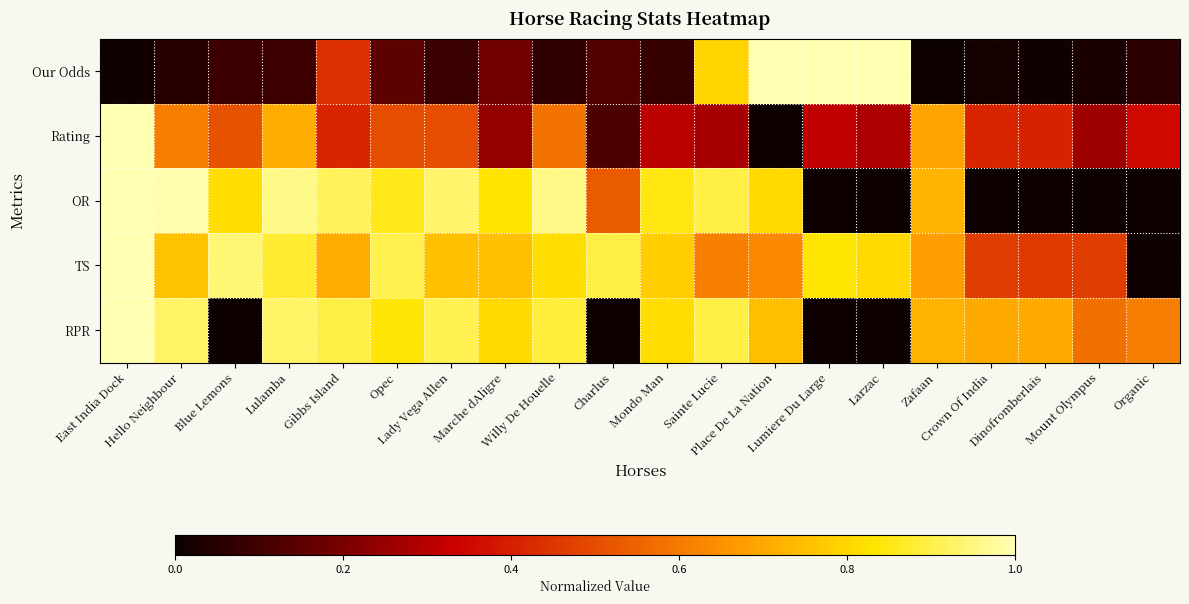

What is the maximum value shown in the chart?

1.0